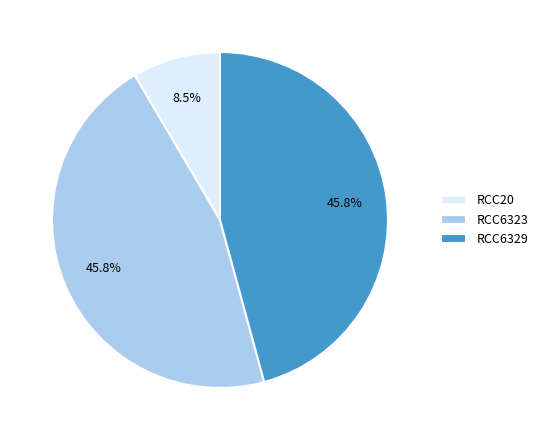

Is there any slice that represents more than half of the pie?

No